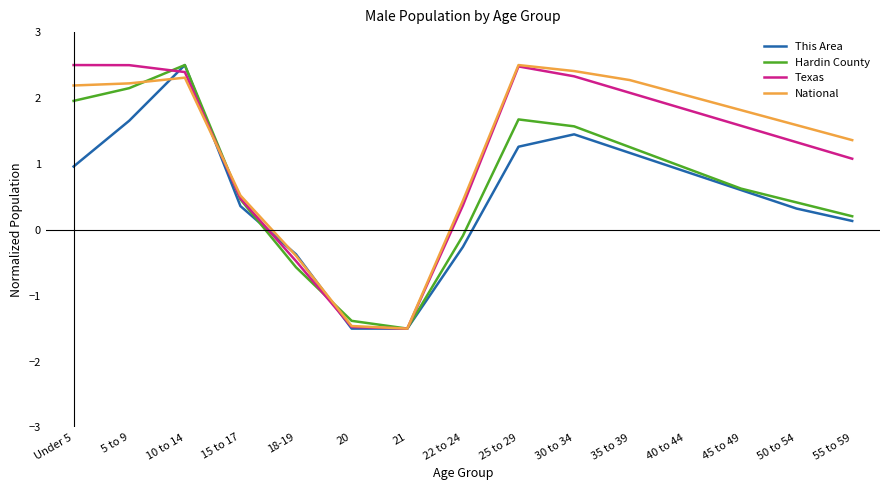

In Texas, how many points are lower than both neighbors (excluding endpoints)?

1